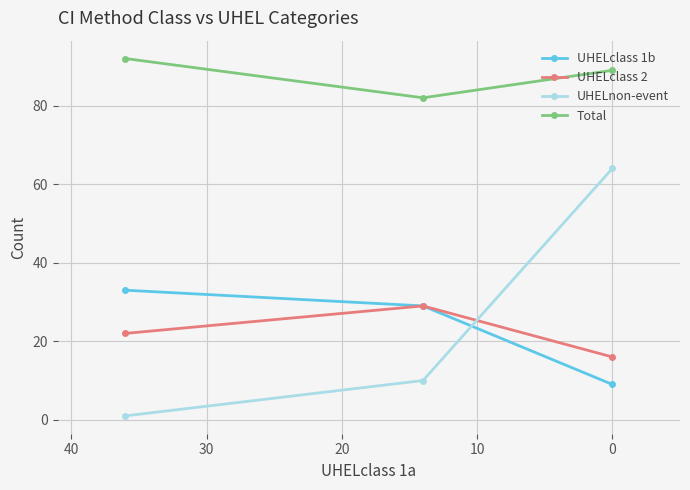

At how many categories does at least one series exceed 42?

3